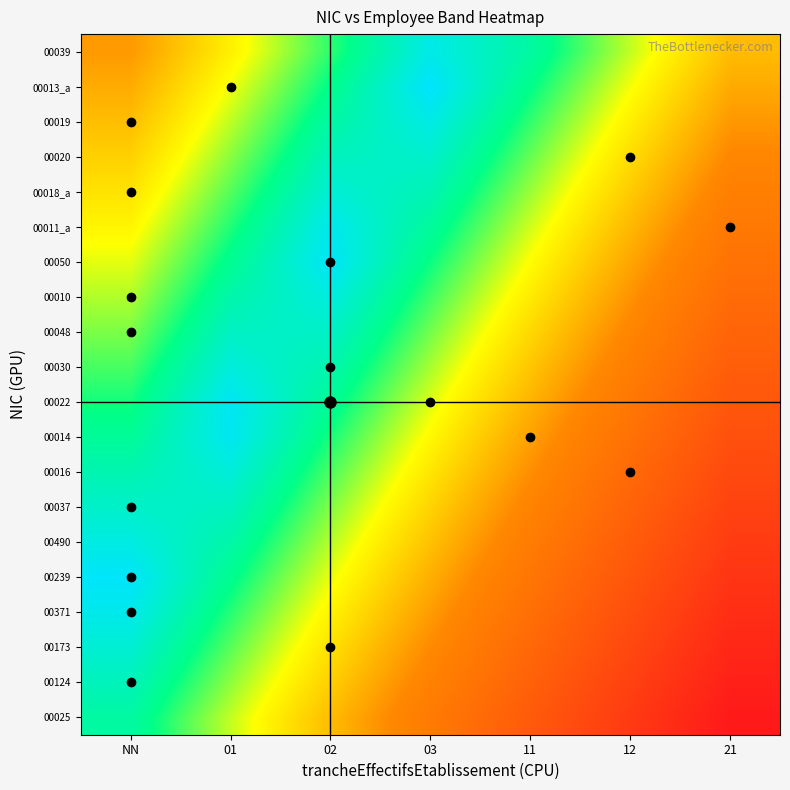

Which category has the highest value across all series?

21